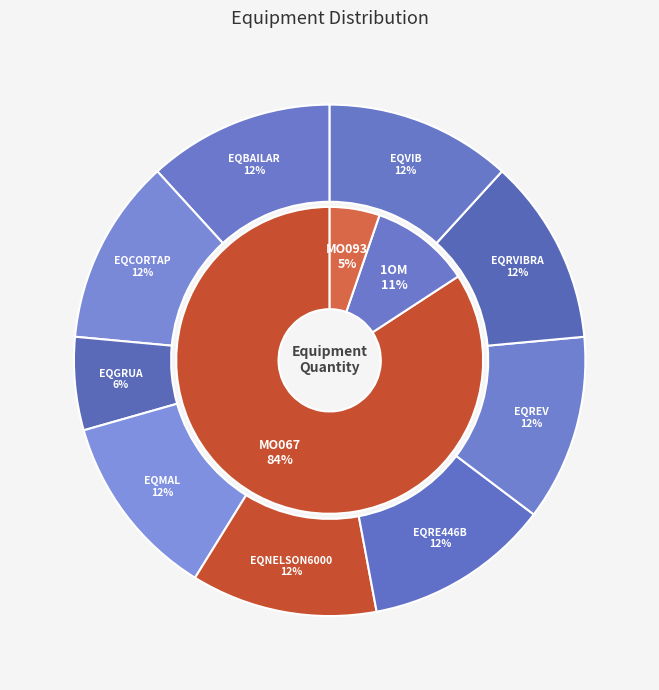

Is the sum of EQRE446B and EQRVIBRA greater than half?

No